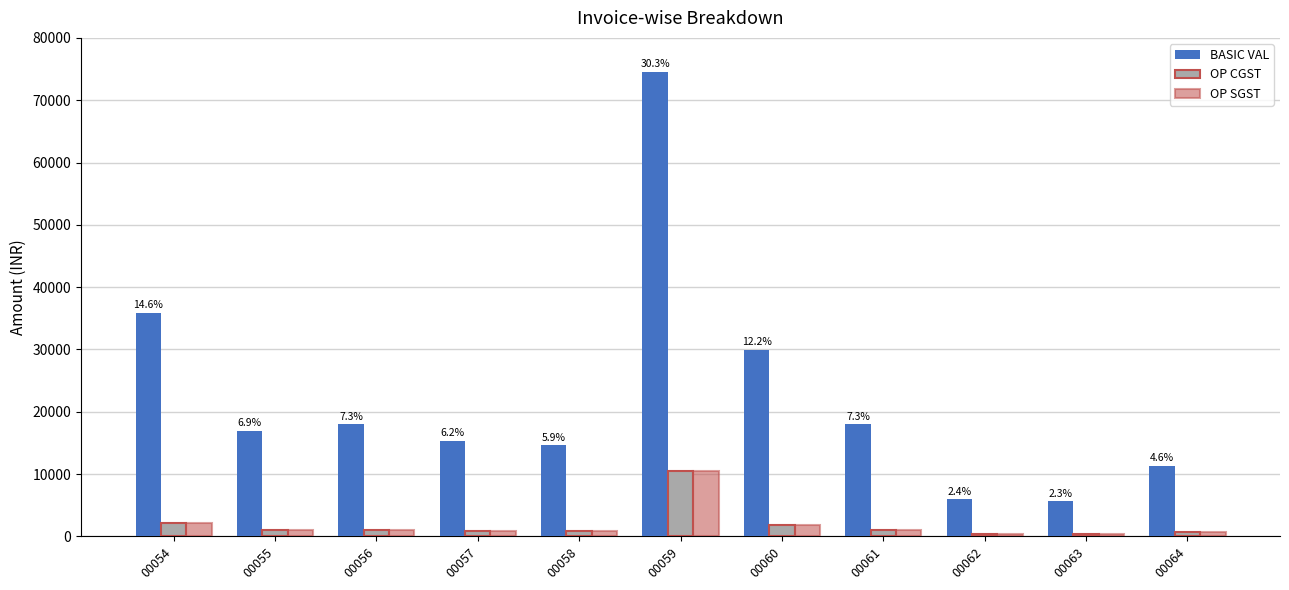

What is the highest value of the OP SGST series?

10437.4